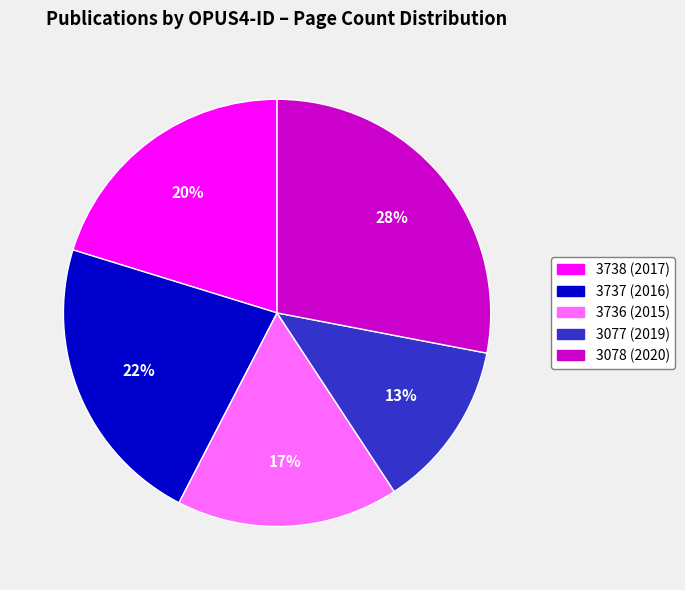

What is the smallest slice in the pie chart?

3077 (2019)